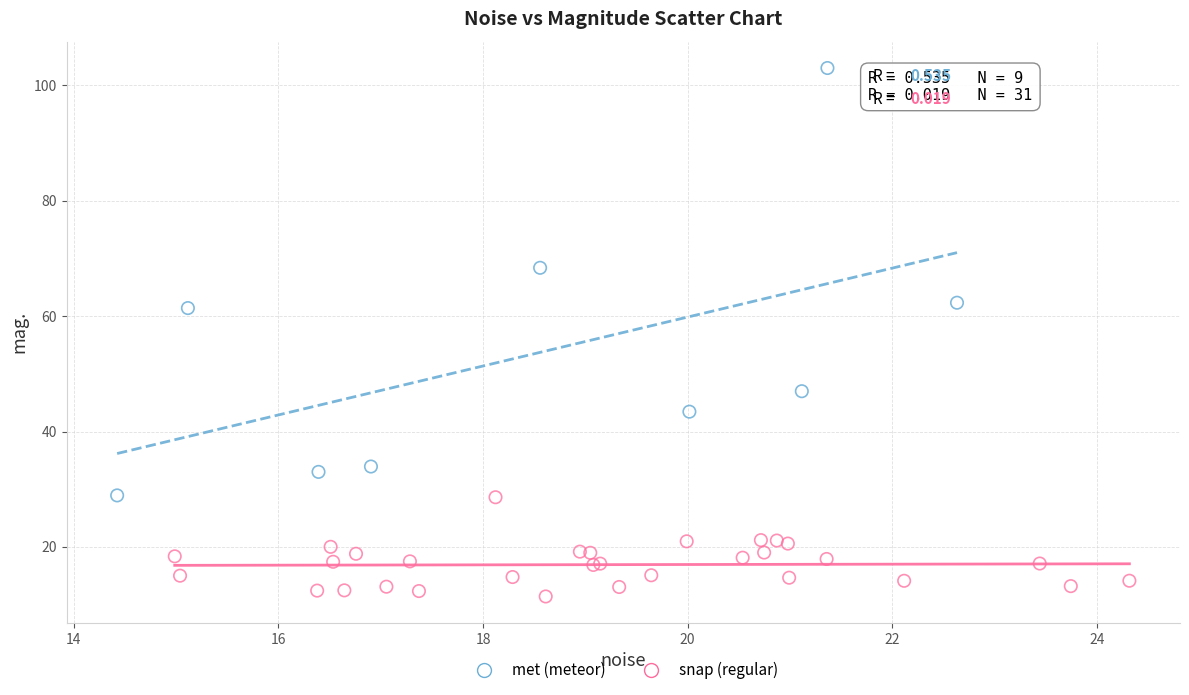

Which series reaches the minimum Y coordinate?

snap (regular)